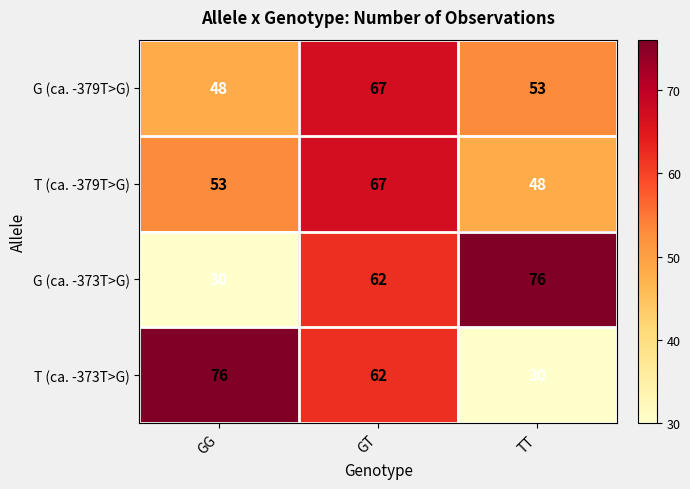

At TT, list the series in order from largest to smallest.

G (ca. -373T>G), G (ca. -379T>G), T (ca. -379T>G), T (ca. -373T>G)